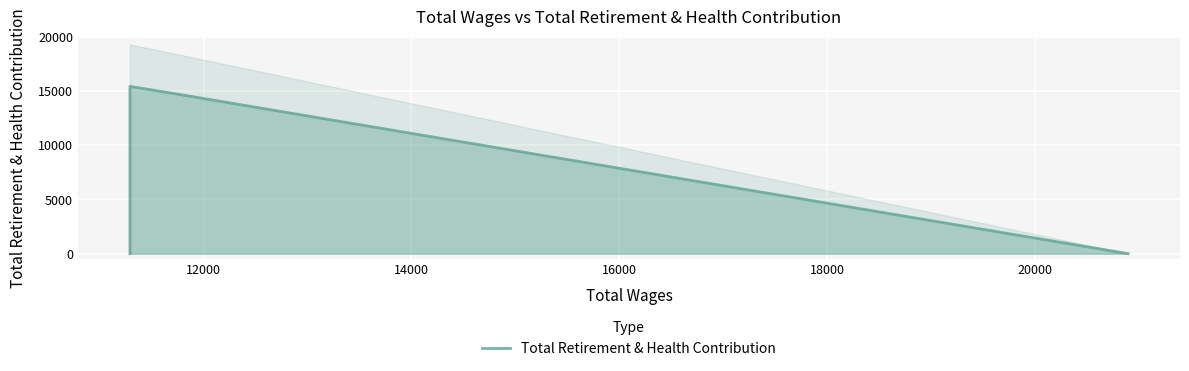

Reading left to right, what are all the values shown in this chart?

0	597	15425	14729	0